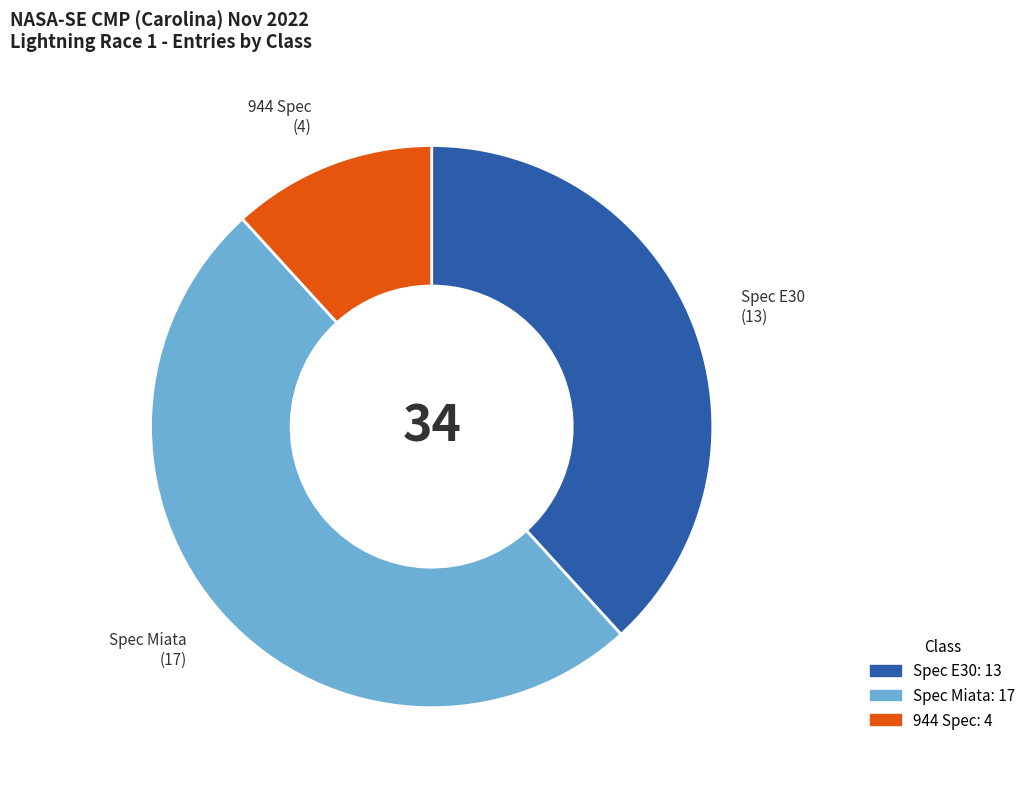

Is Spec E30 the majority of the pie?

No